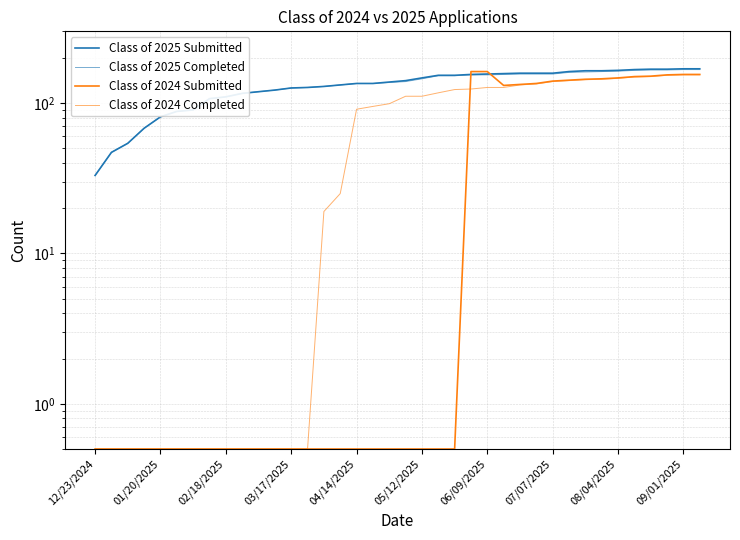

Which series has the largest range (max minus min)?

Class of 2024 Submitted